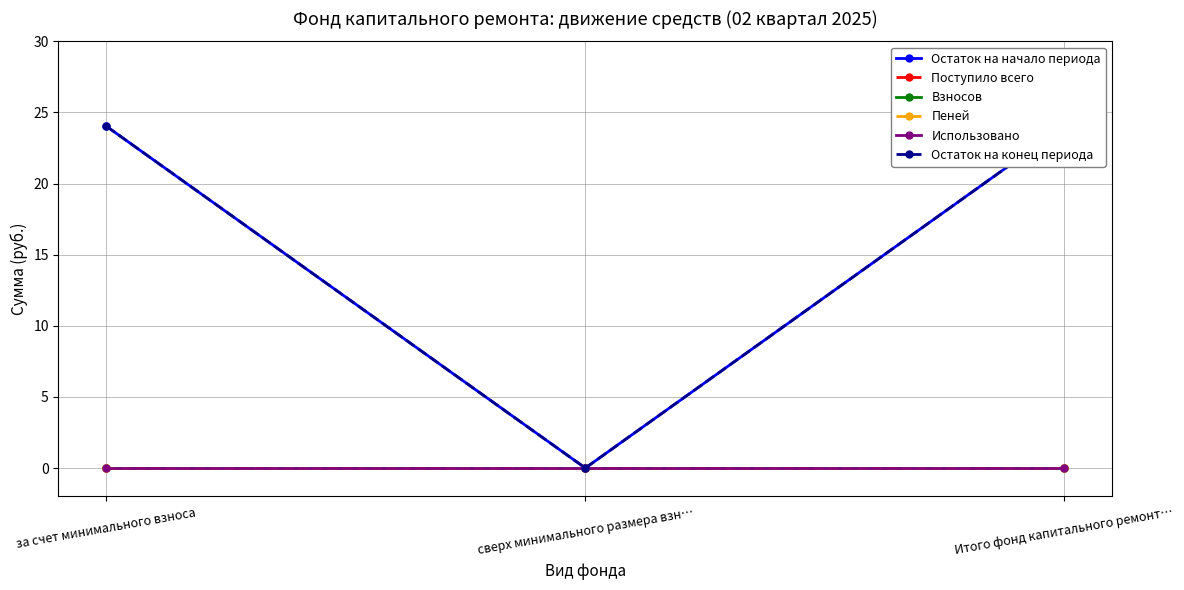

How many categories are shown in the chart?

3